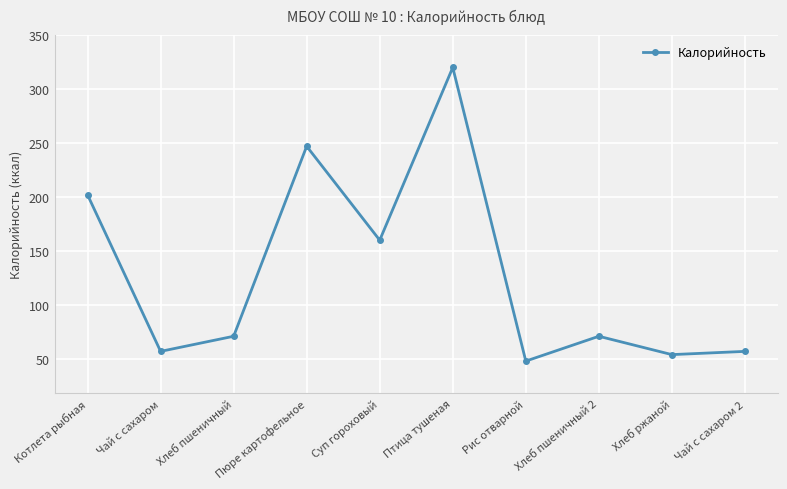

What is the change in value from Птица тушеная to Хлеб пшеничный 2?

-249